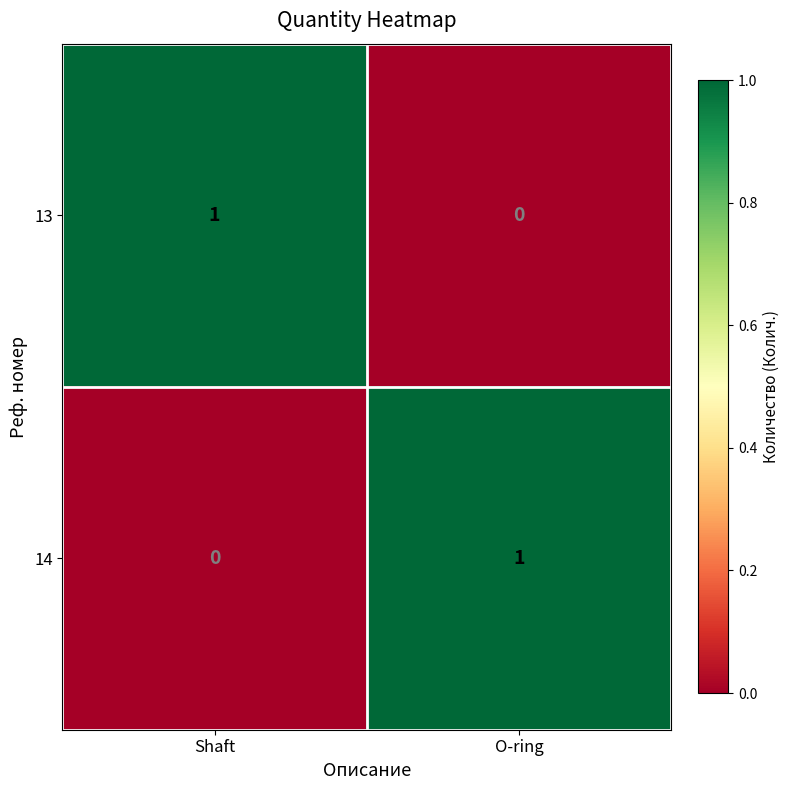

The value of 13 at O-ring is 1. True or false?

False